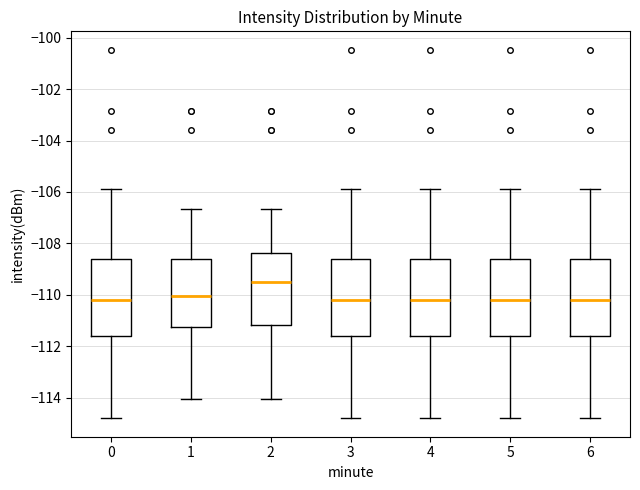

Reading left to right, transcribe this box plot: for each box, give where its median line is, the range the box spans, and where its two whiskers end, as read against the y-axis. The values are not printed on the chart, so give them approximately, as read against the axis.

0: median -110.2, box -111.6 to -108.6, whiskers -114.8 to -105.8
1: median -110.0, box -111.2 to -108.6, whiskers -114.0 to -106.6
2: median -109.6, box -111.2 to -108.4, whiskers -114.0 to -106.6
3: median -110.2, box -111.6 to -108.6, whiskers -114.8 to -105.8
4: median -110.2, box -111.6 to -108.6, whiskers -114.8 to -105.8
5: median -110.2, box -111.6 to -108.6, whiskers -114.8 to -105.8
6: median -110.2, box -111.6 to -108.6, whiskers -114.8 to -105.8